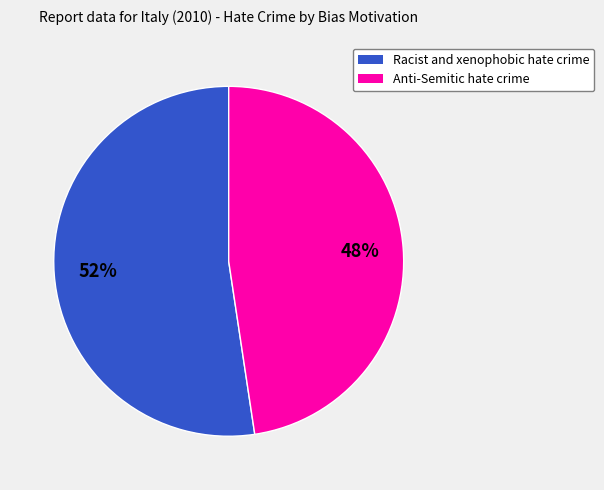

Do Racist and xenophobic hate crime and Anti-Semitic hate crime together represent more than half of the pie?

Yes